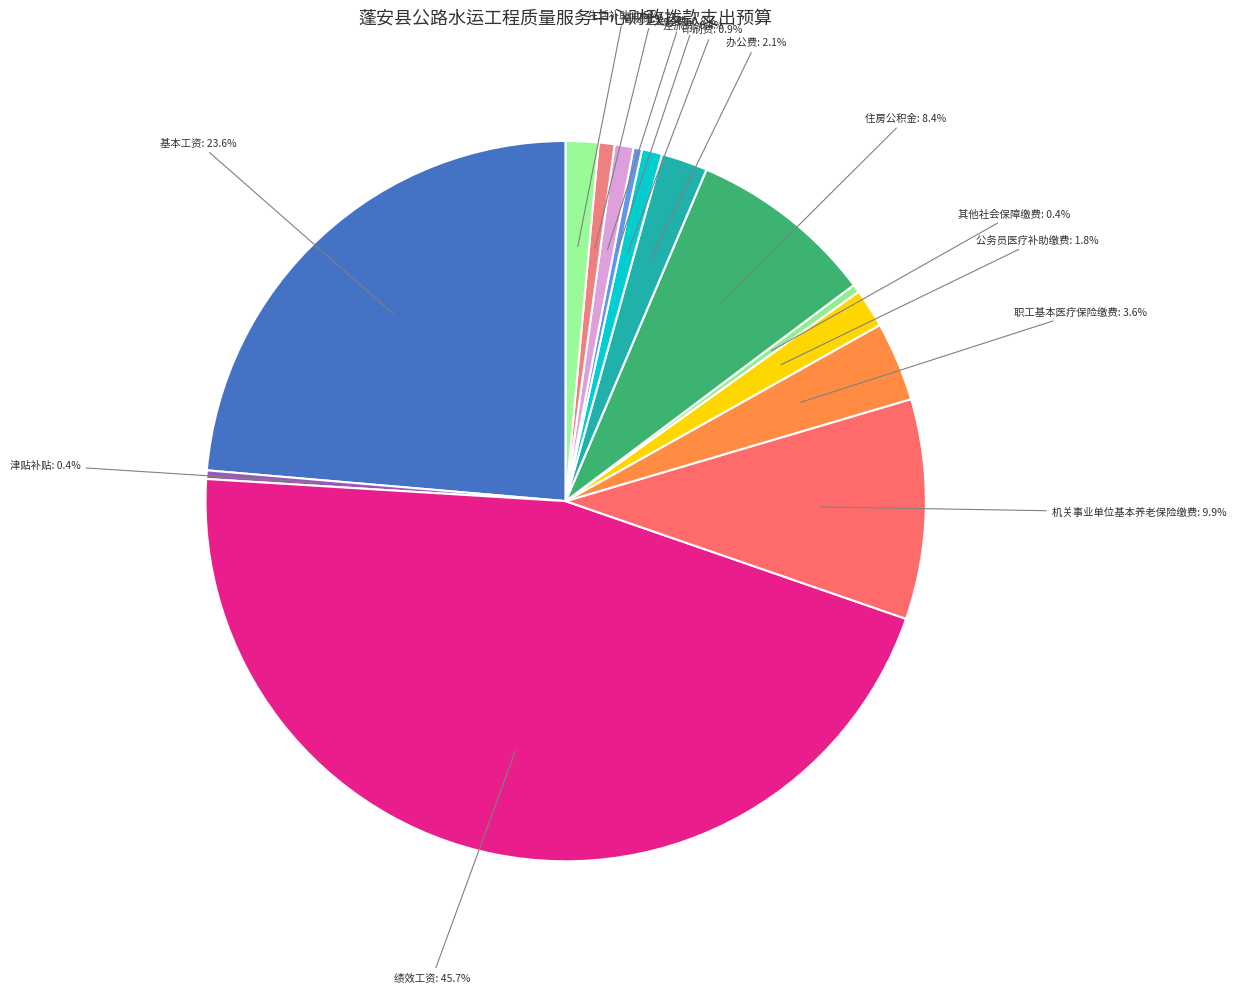

Which has a higher value, 职工基本医疗保险缴费 or 办公费?

职工基本医疗保险缴费